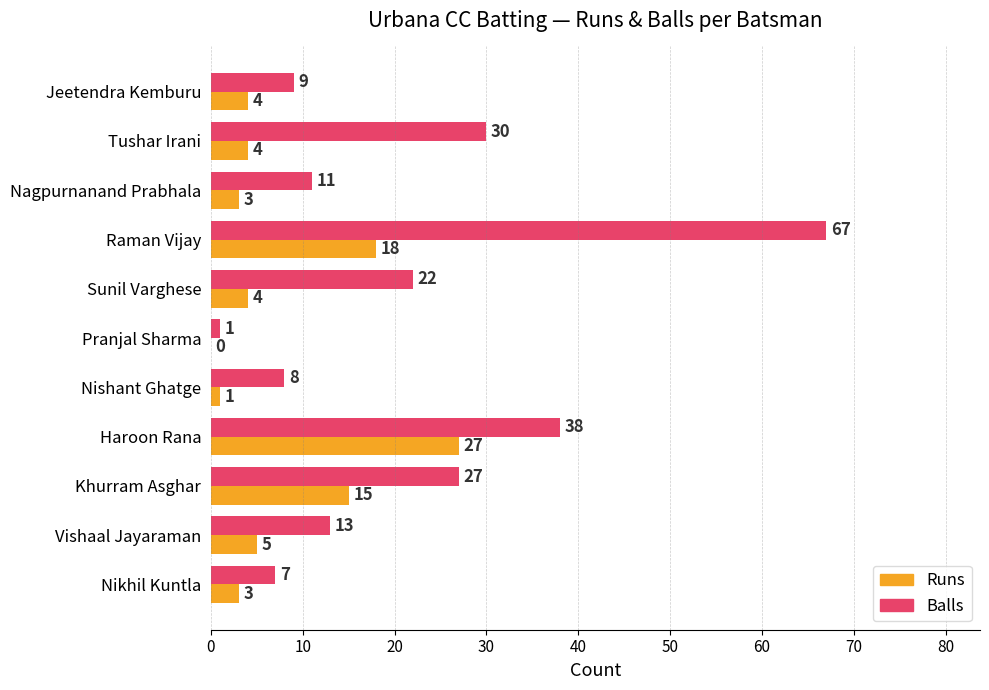

The Runs series shows 40 at Haroon Rana. True or false?

False